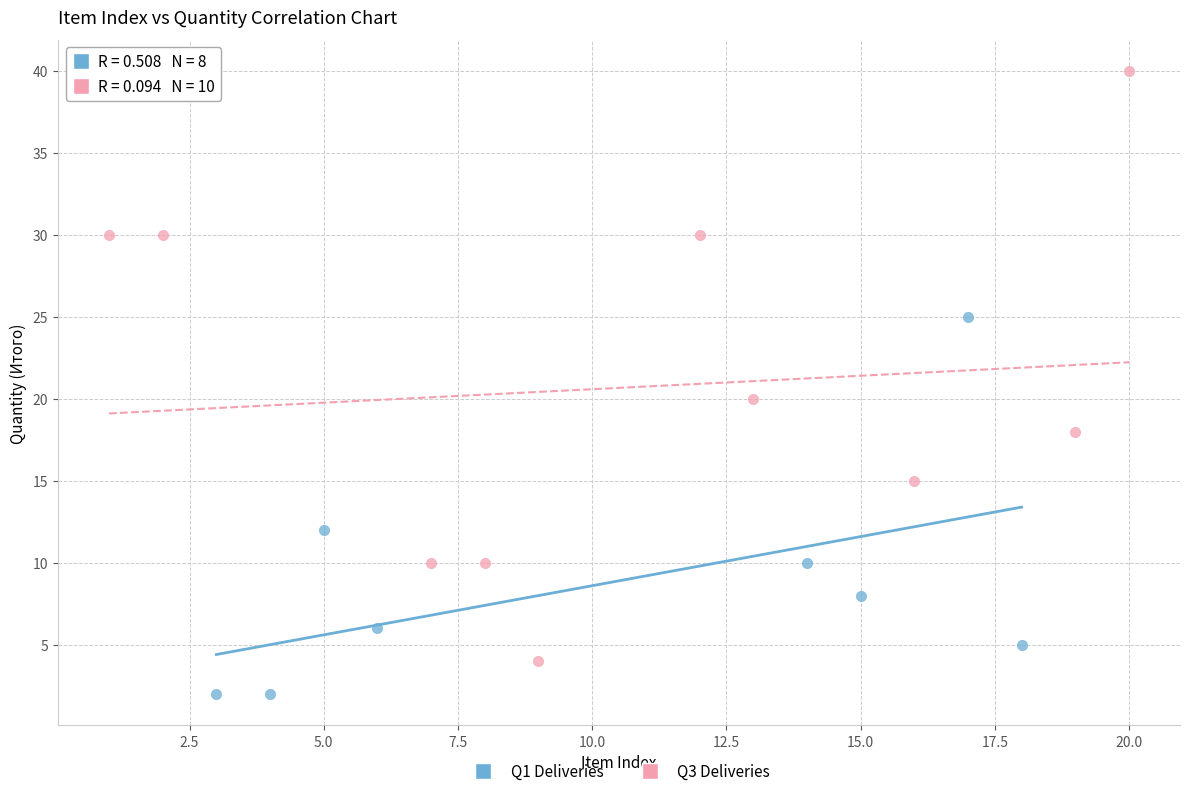

Which series reaches the maximum Y coordinate?

Q3 Deliveries